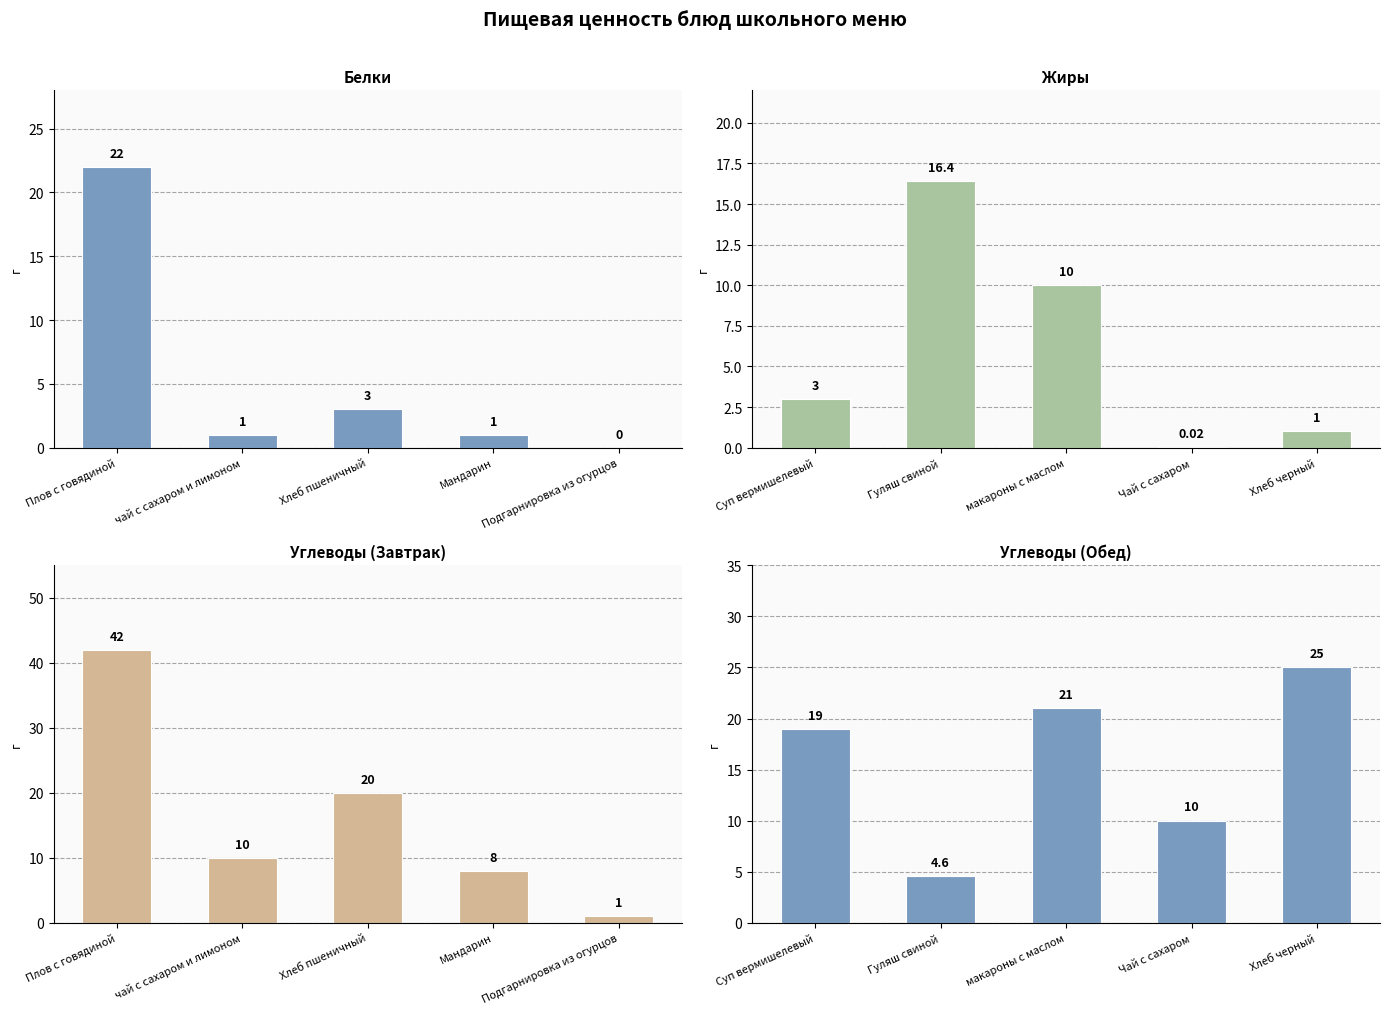

Which label corresponds to the largest value in the chart?

Плов с говядиной